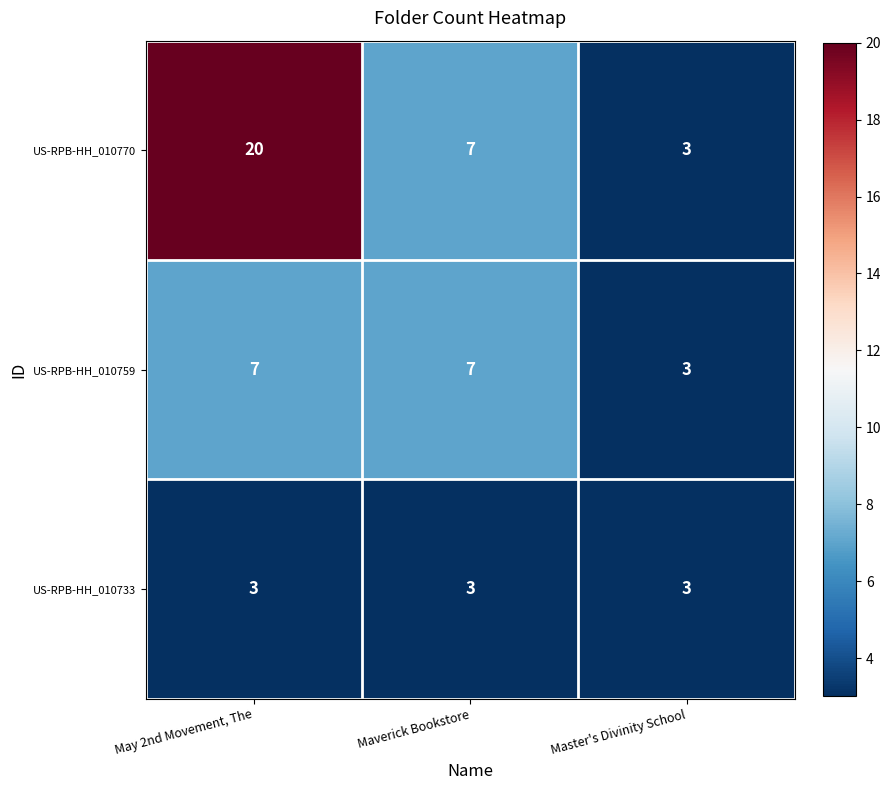

What is the total value across all series at Master's Divinity School?

9